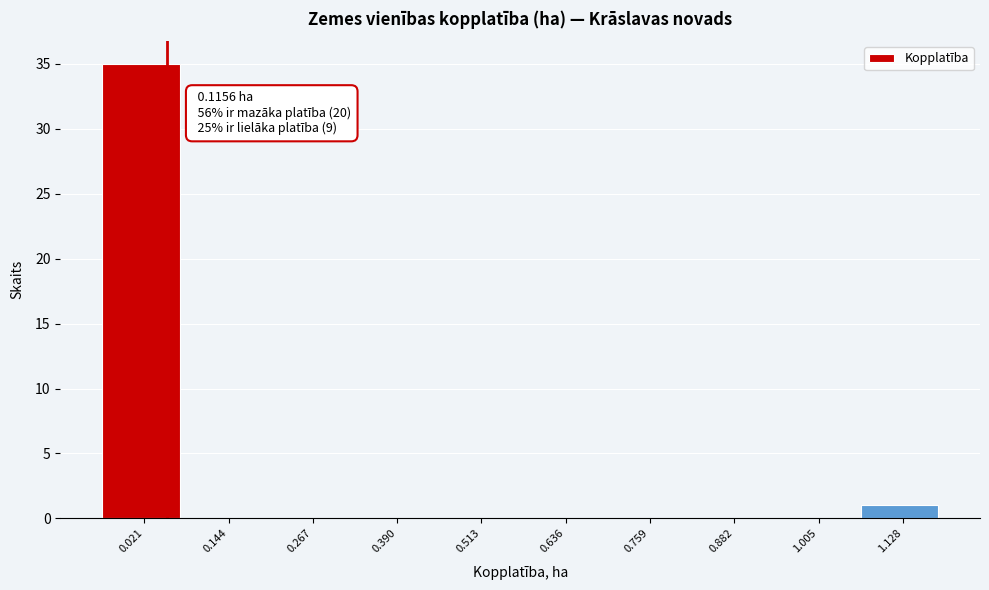

Reading left to right, what are all the values shown in this chart?

0.021=35	0.144=0	0.267=0	0.390=0	0.513=0	0.636=0	0.759=0	0.882=0	1.005=0	1.128=1